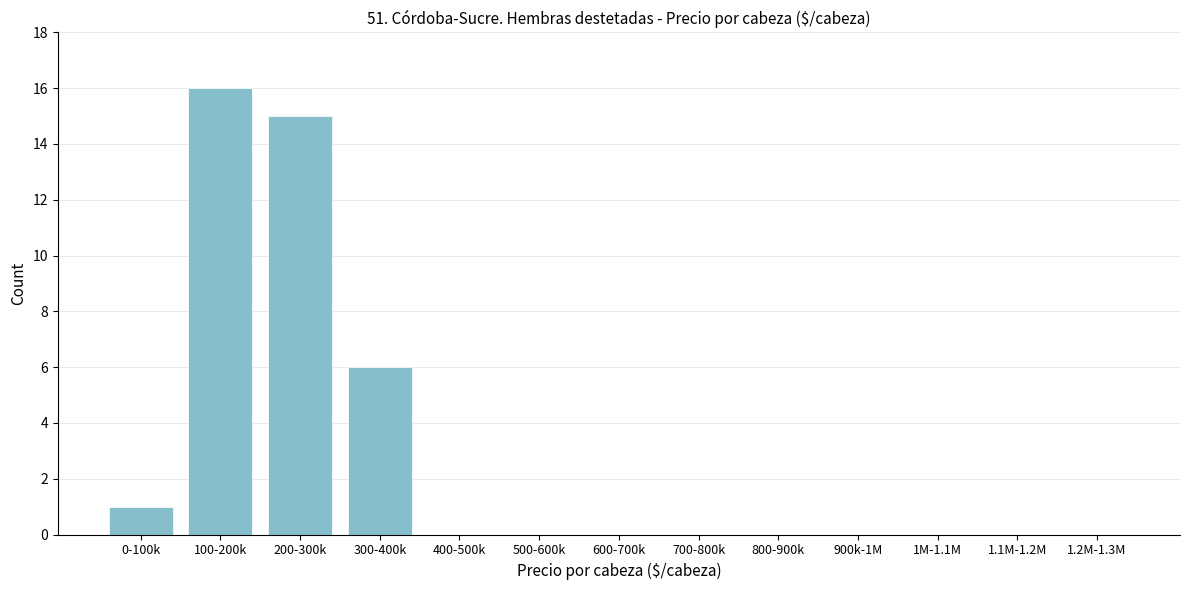

Reading left to right, transcribe all the data shown in this chart.

0-100k=1	100-200k=16	200-300k=15	300-400k=6	400-500k=0	500-600k=0	600-700k=0	700-800k=0	800-900k=0	900k-1M=0	1M-1.1M=0	1.1M-1.2M=0	1.2M-1.3M=0